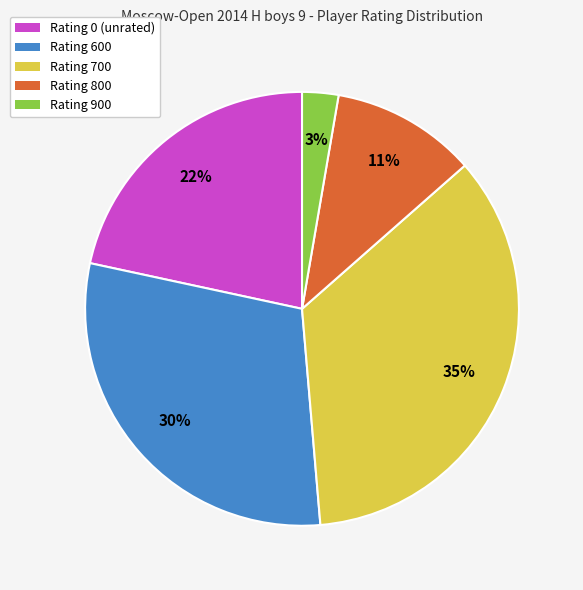

Does any single category account for the majority?

No